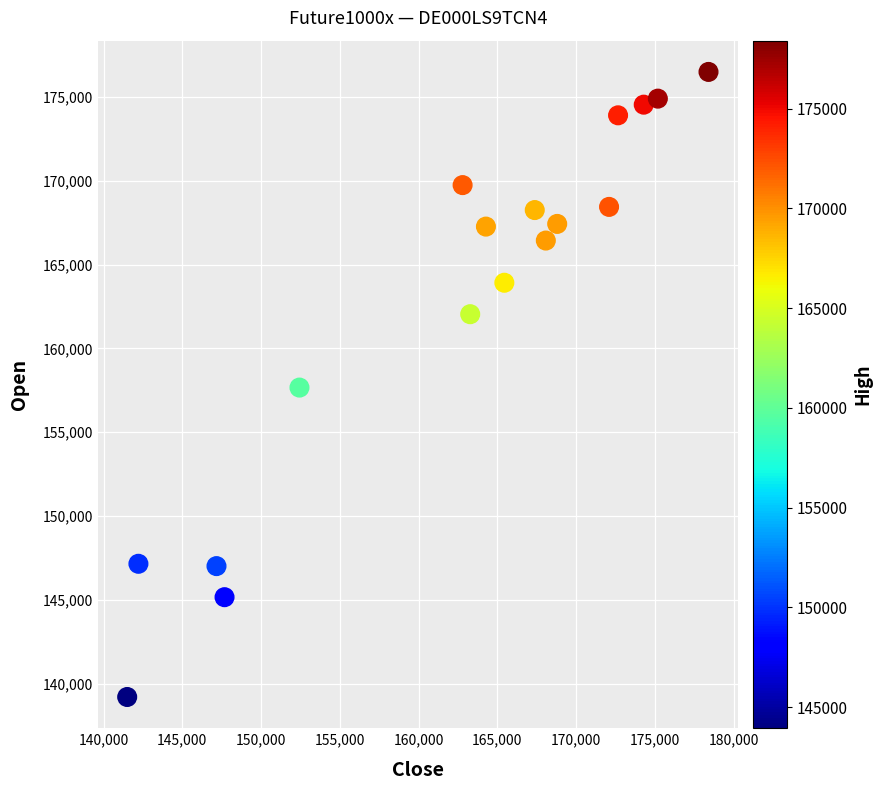

What is the range of X values (max minus min)?

36909